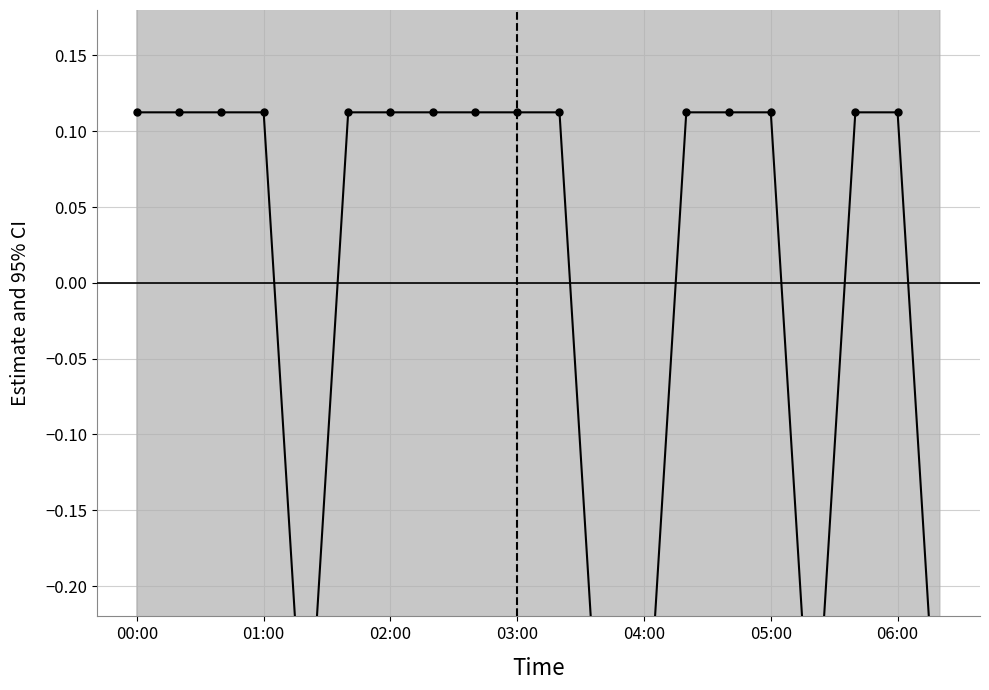

What is the minimum value shown in the chart?

-0.3